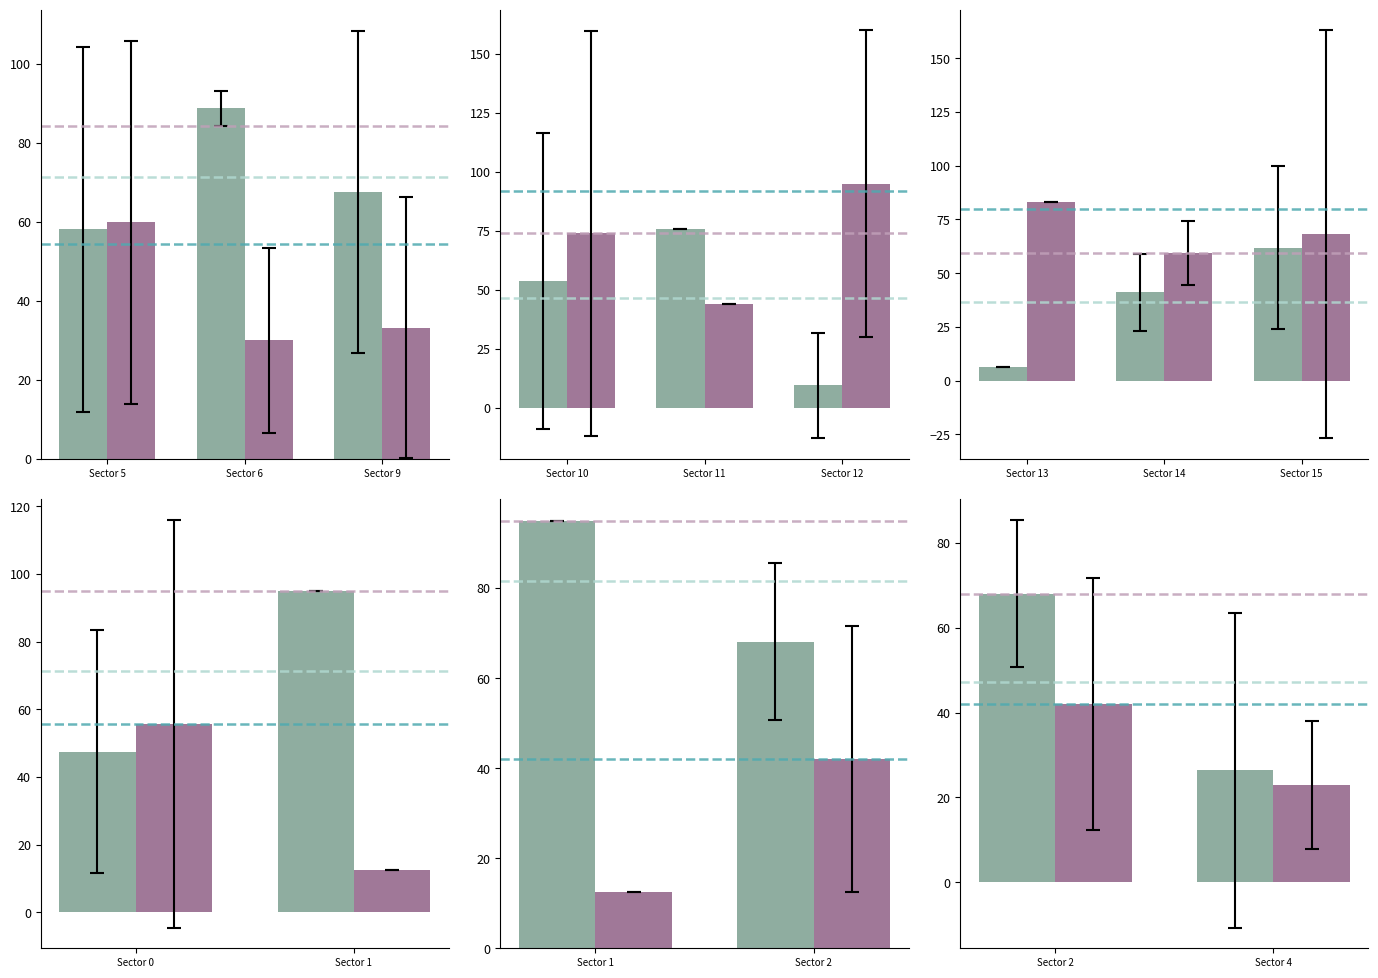

How many data points in Time_of_Flight (norm) are above 42?

1